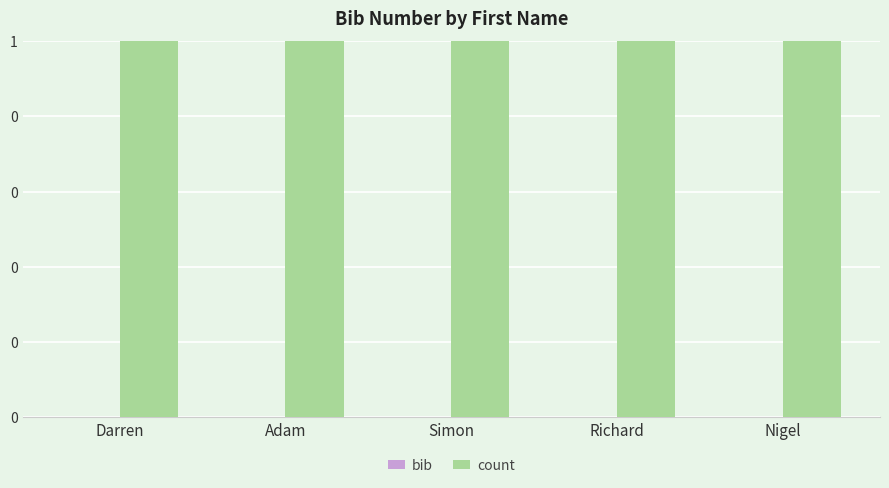

Which has a higher value, Richard or Adam?

Richard